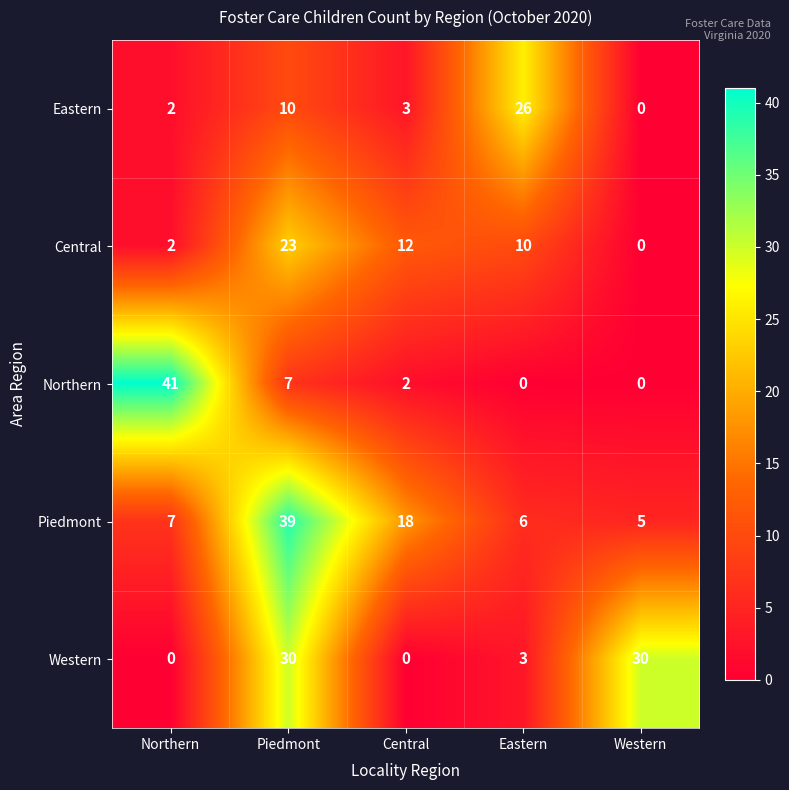

Is it true that Northern equals 2 at Central?

True